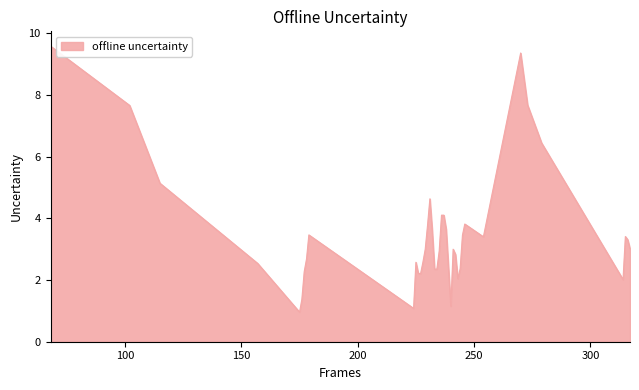

What is the minimum value shown in the chart?

1.0